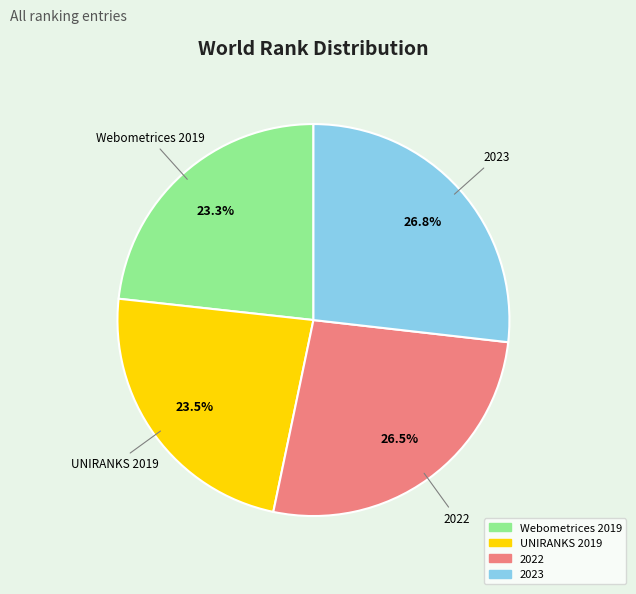

Is 2022 the majority of the pie?

No